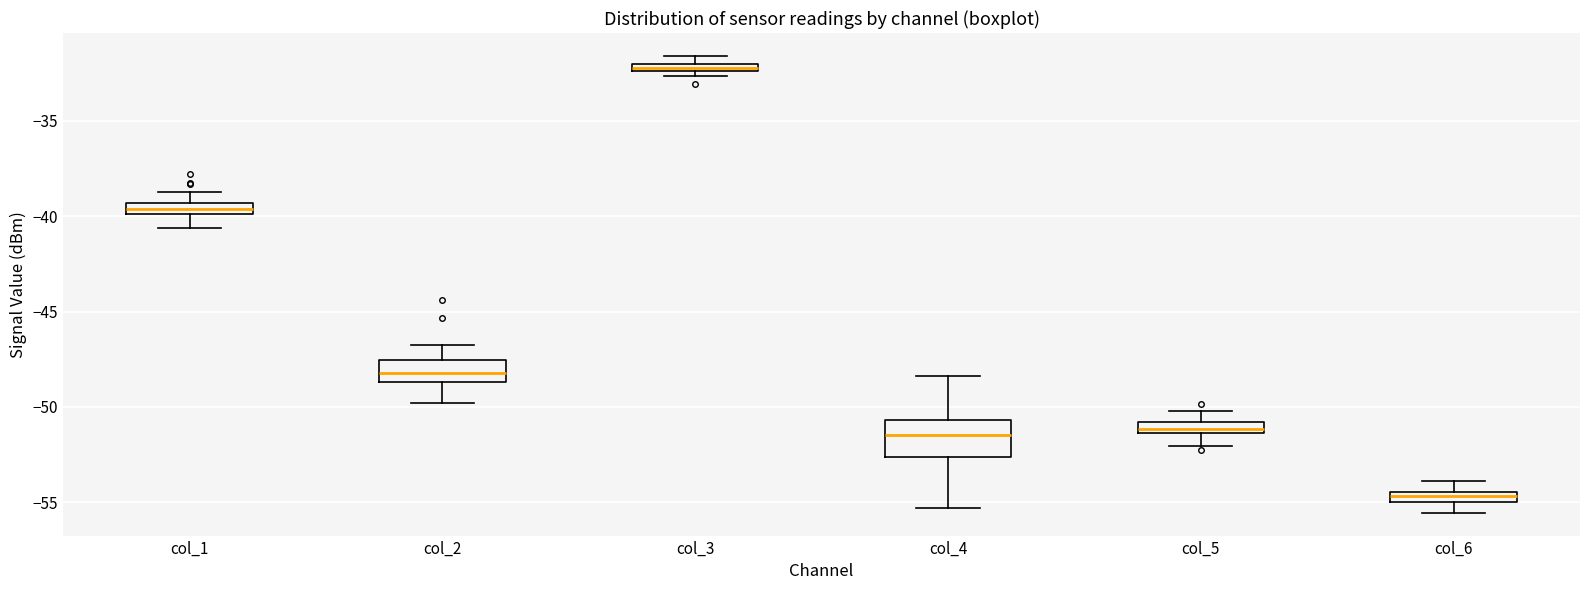

Where is the upper edge of the box for col_5 on the y-axis? The values are not printed on the chart, so give them approximately, as read against the axis.

-51.0